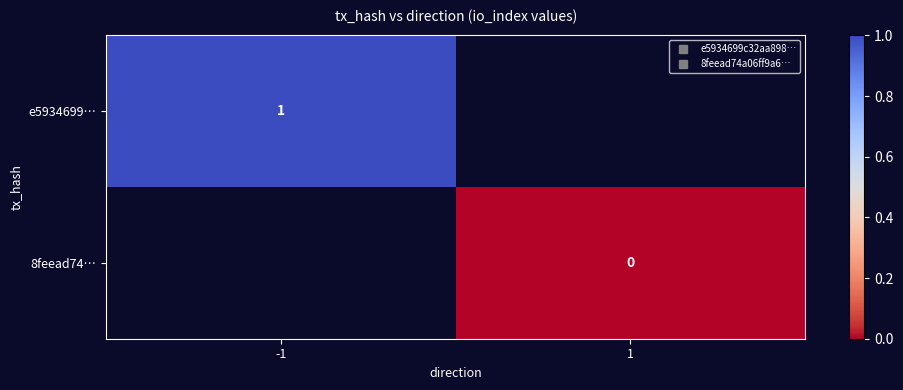

How many categories are shown in the chart?

2